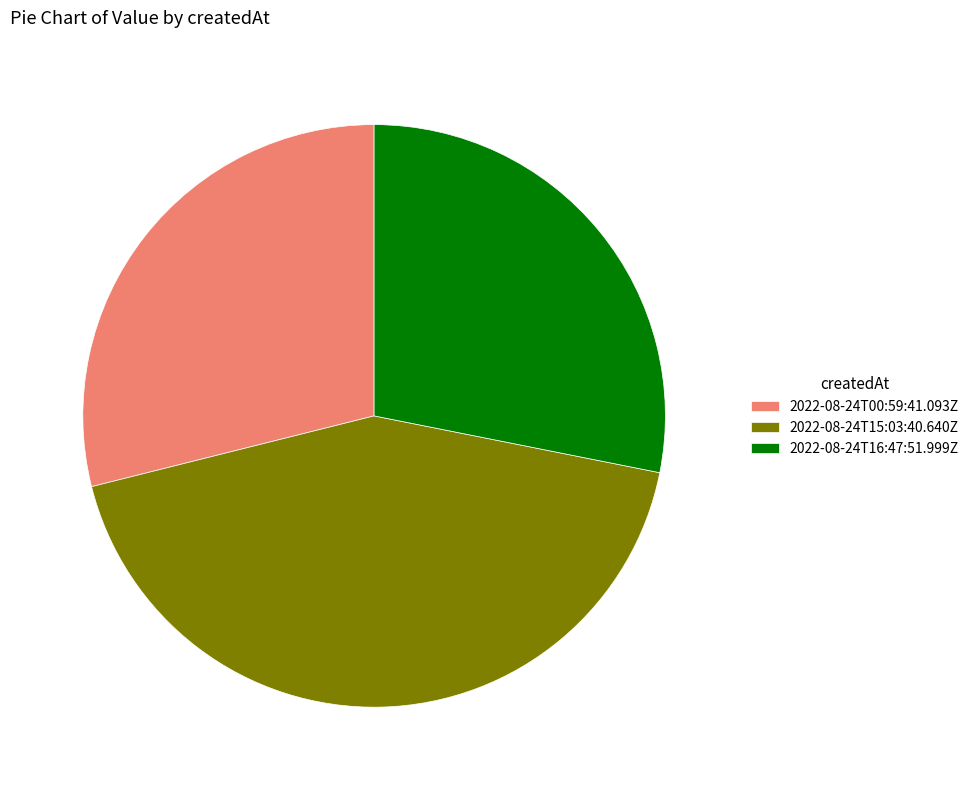

Does 2022-08-24T15:03:40.640Z account for over 50% of the chart?

No